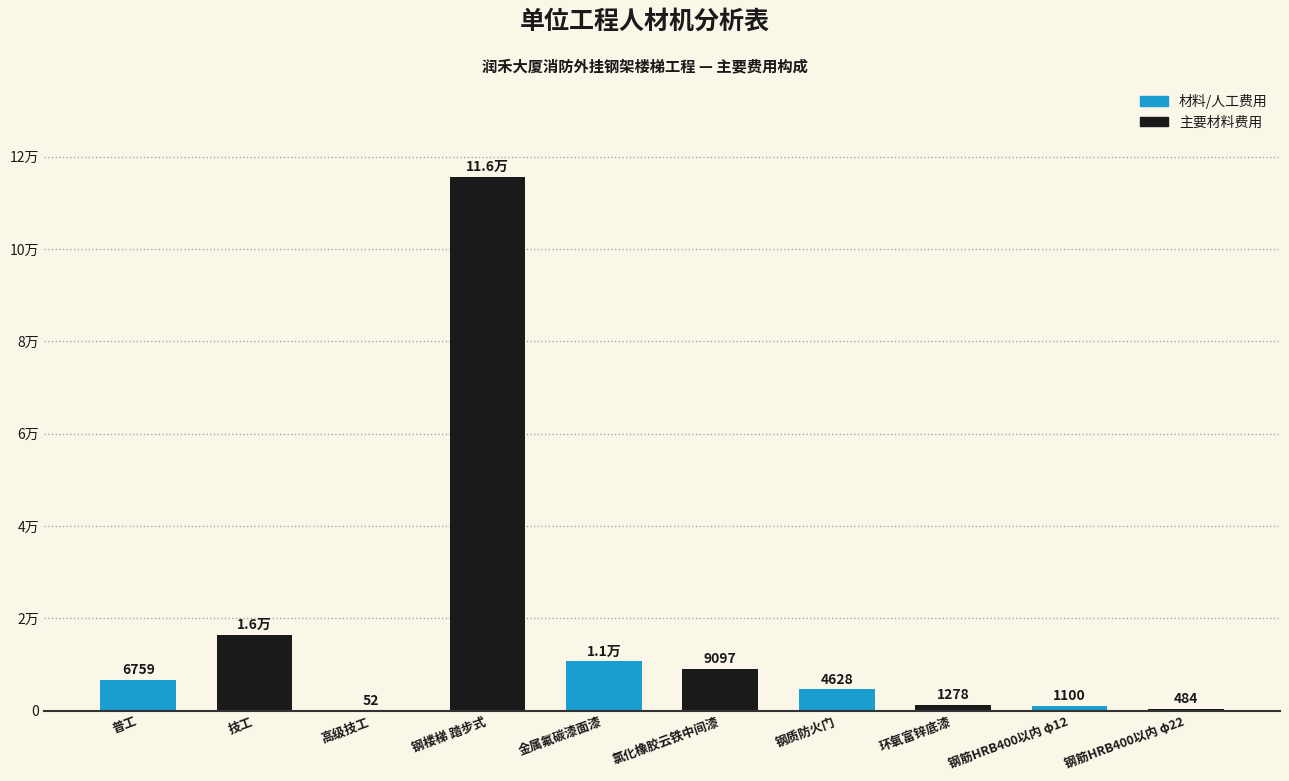

Where is the data nearest to the value 57825?

技工